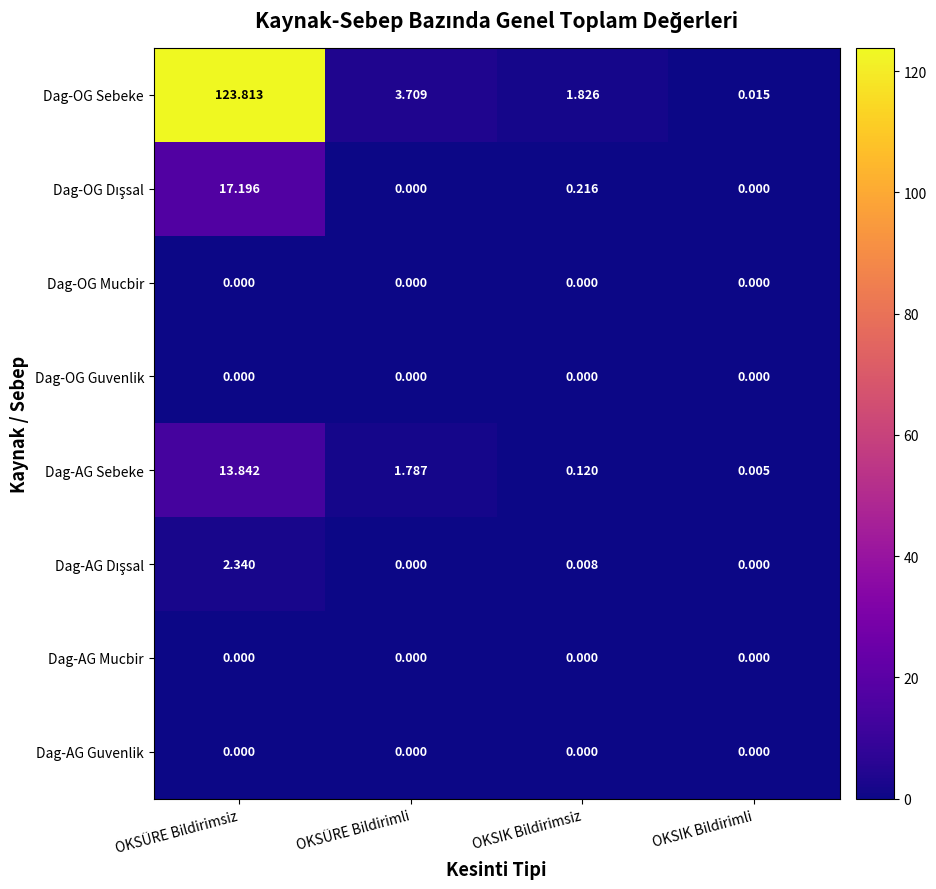

Which series has the largest range (max minus min)?

Dag-OG Sebeke